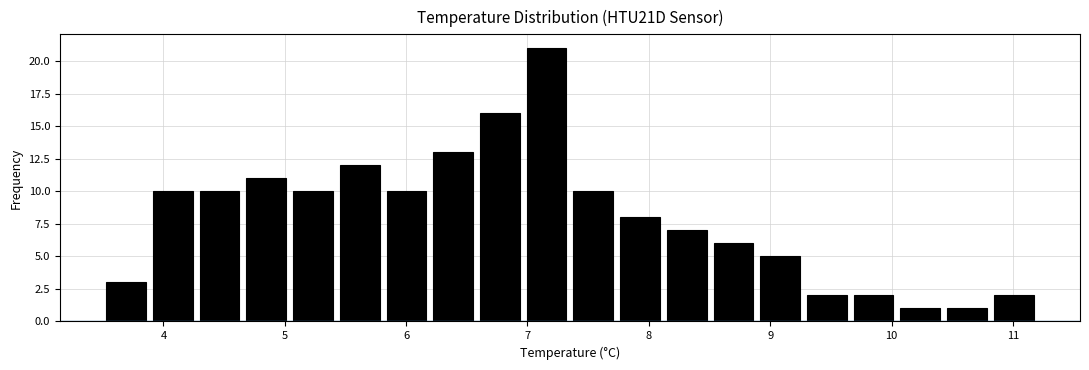

Read against the x-axis, roughly where is the centre of the tallest bar?

7.2